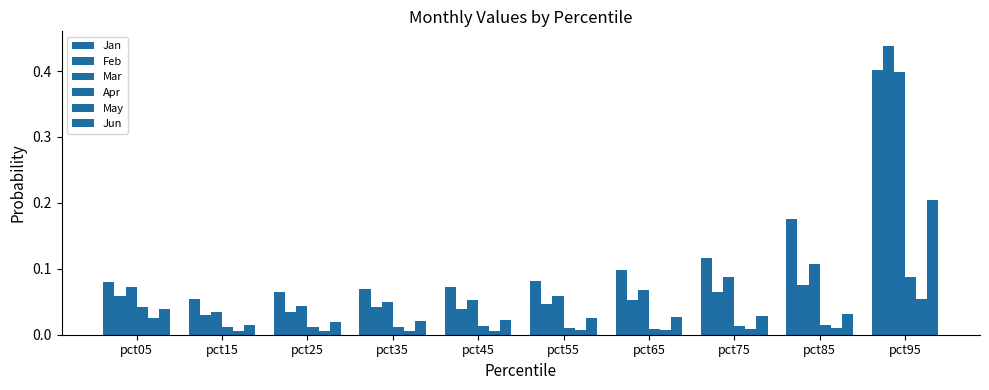

Does the chart contain any negative values?

No